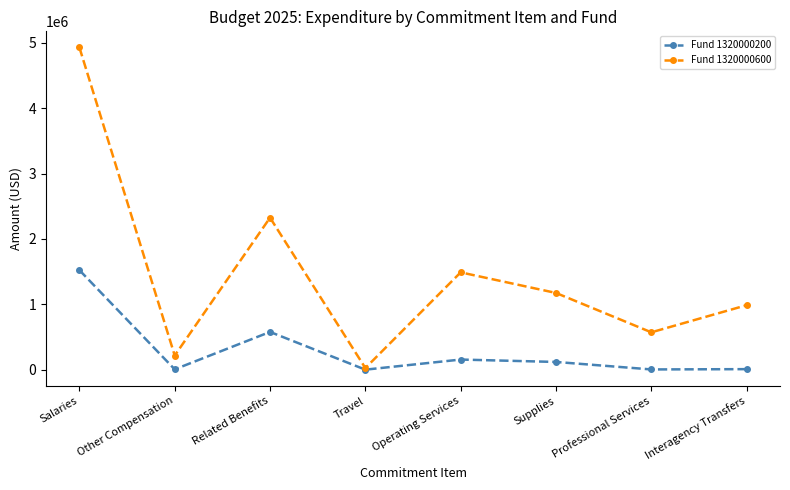

How many lines are shown in the chart?

2